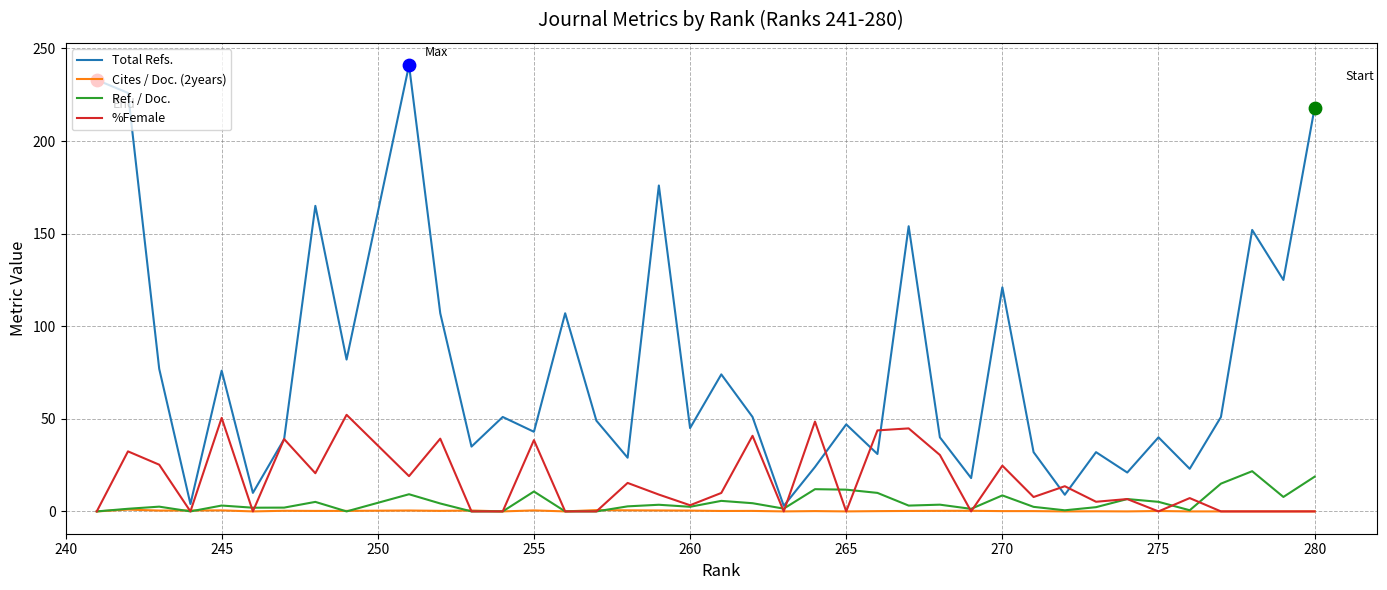

Which series reaches the minimum Y coordinate?

Cites / Doc. (2years)